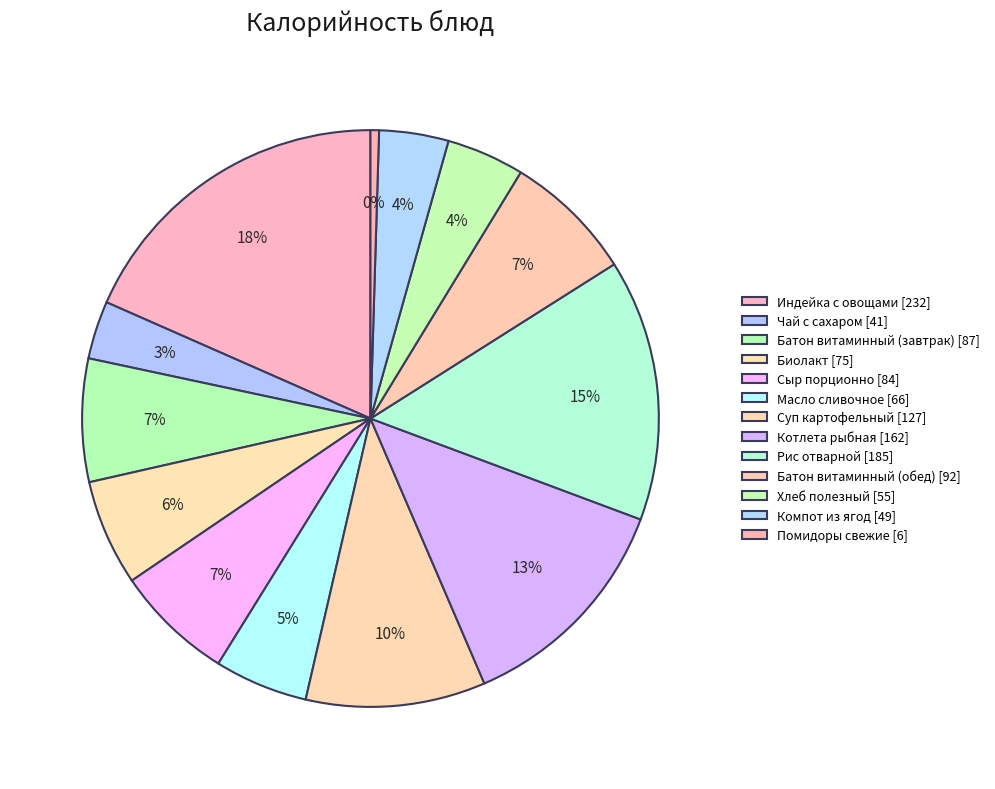

Count the number of slices in the pie.

13